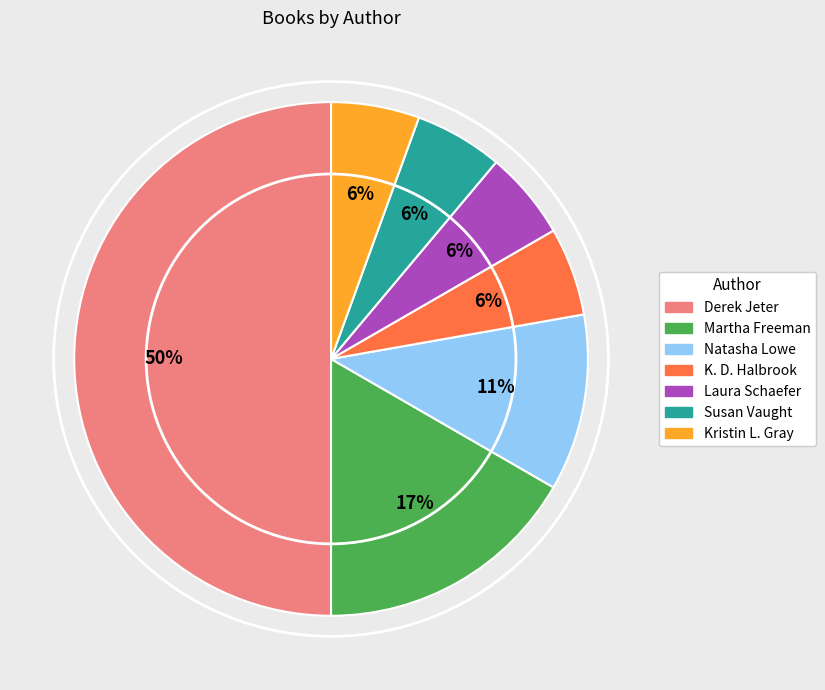

Which slice is the largest?

Derek Jeter